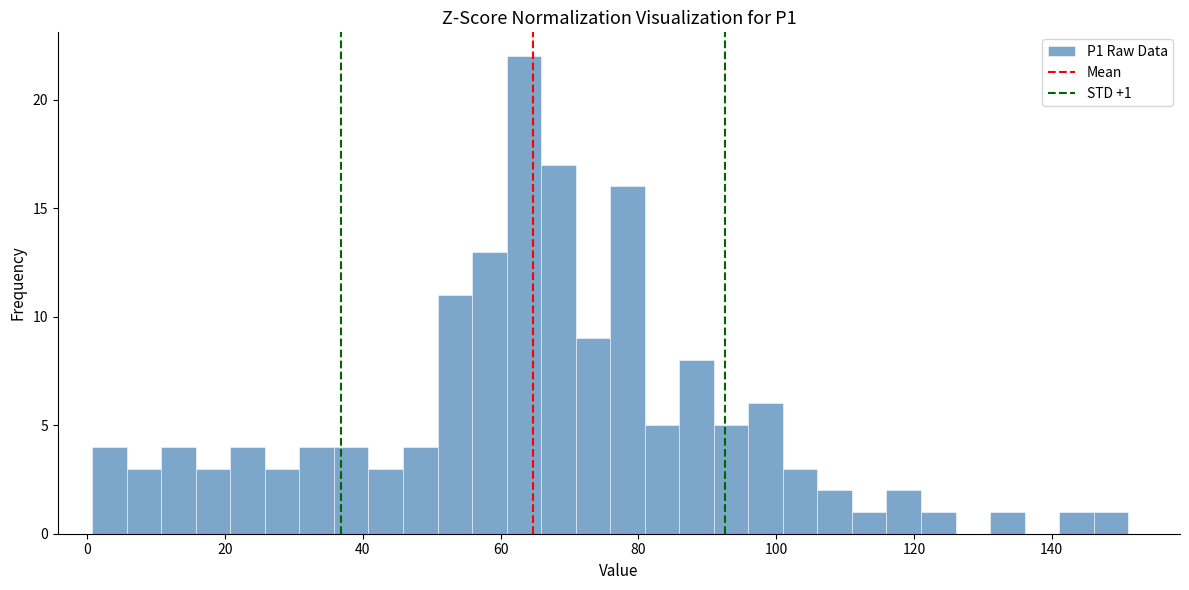

Around what value on the x-axis is the tallest bar? Give the approximate position of its centre, as read against the axis.

64